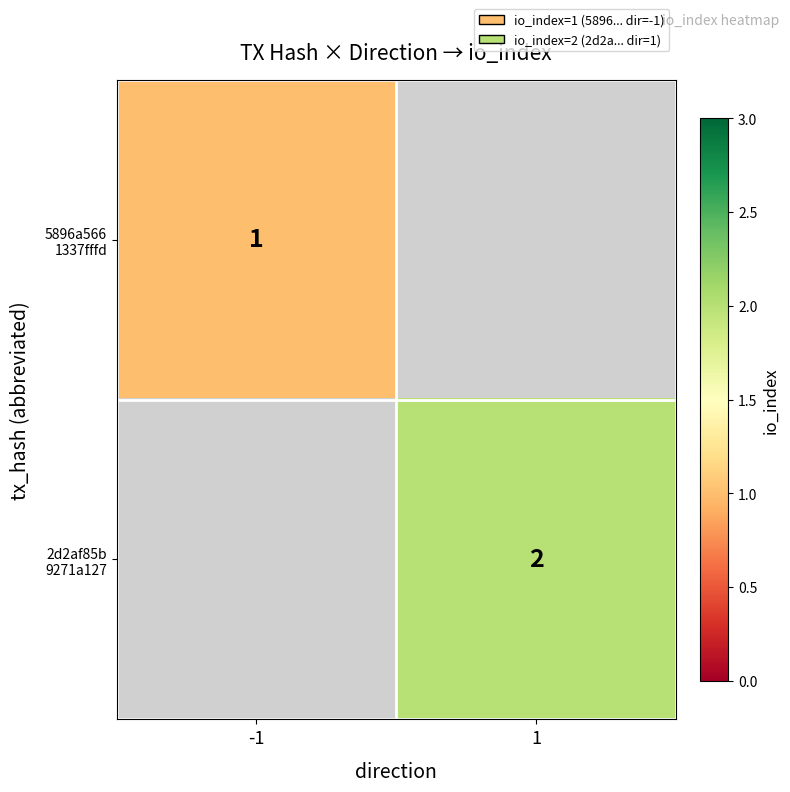

Which series has the largest range (max minus min)?

5896a566 1337fffd